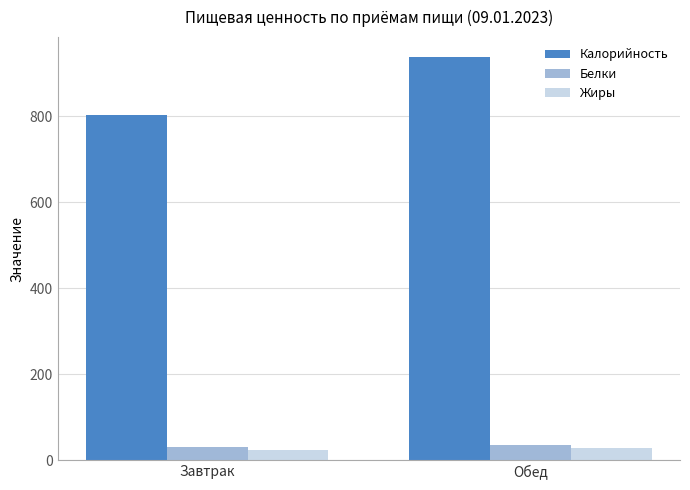

What is the difference between the Калорийность values at Обед and Завтрак?

133.8